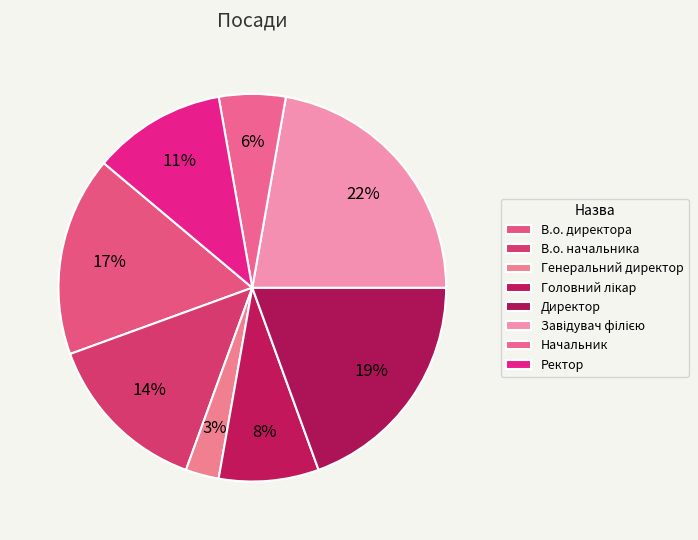

Approximately how many times larger is the value at Генеральний директор compared to В.о. начальника?

0.2